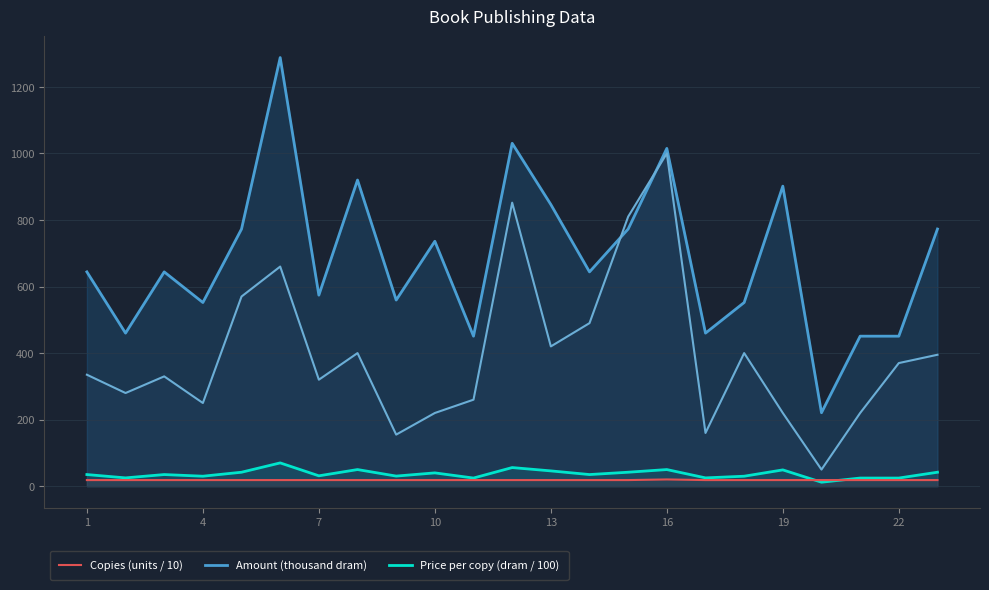

Does the chart have visible grid lines?

Yes